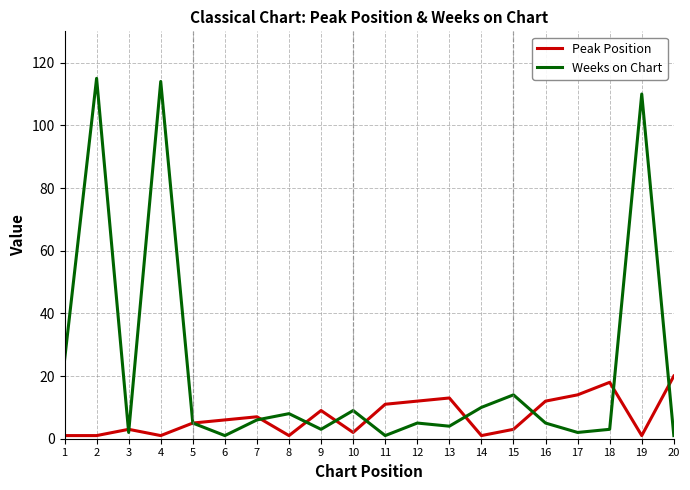

Which series has the largest total across all categories?

Weeks on Chart